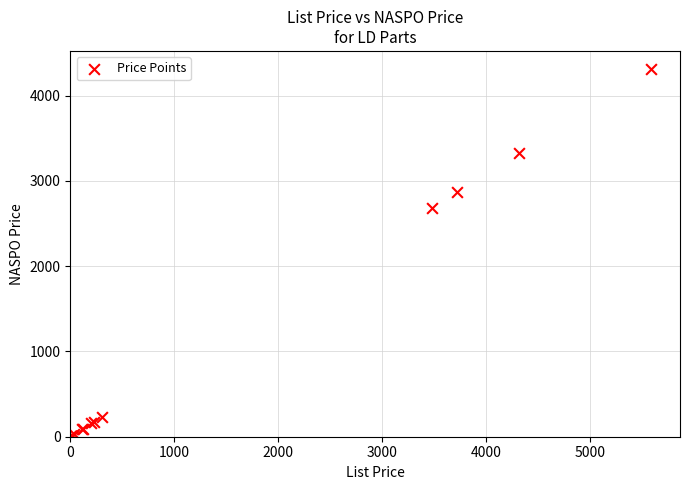

What Y value in the scatter plot is closest to 2154?

2683.7